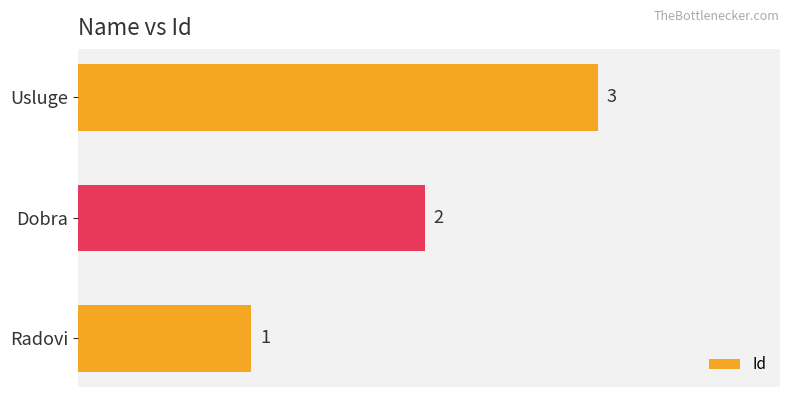

The value at Radovi is 0. True or false?

False